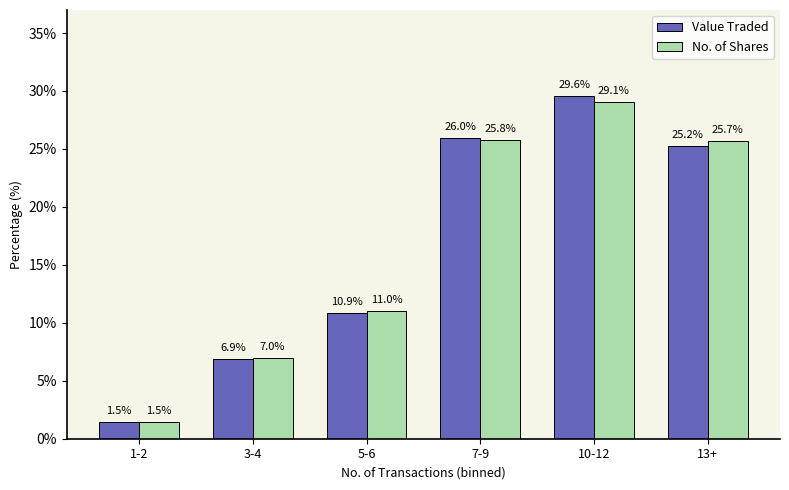

True or false: Value Traded has a value of 29.6 at 10-12.

True